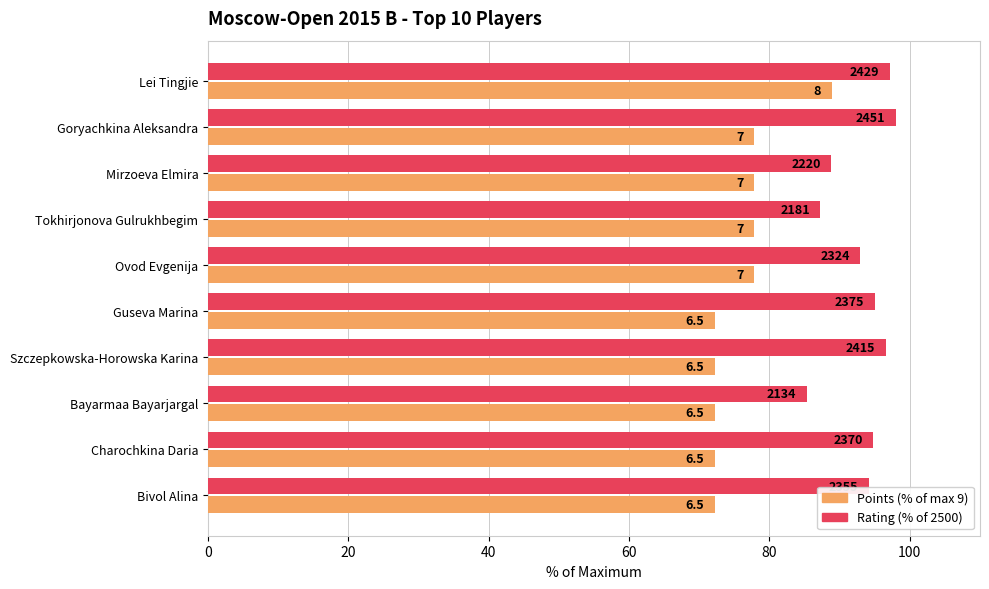

Which series has the largest total across all categories?

Rating (% of 2500)